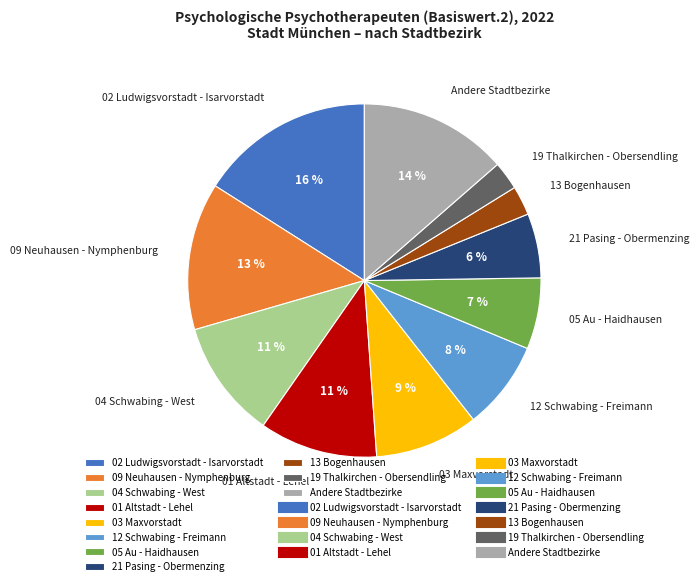

Do 05 Au - Haidhausen and 21 Pasing - Obermenzing together represent more than half of the pie?

No